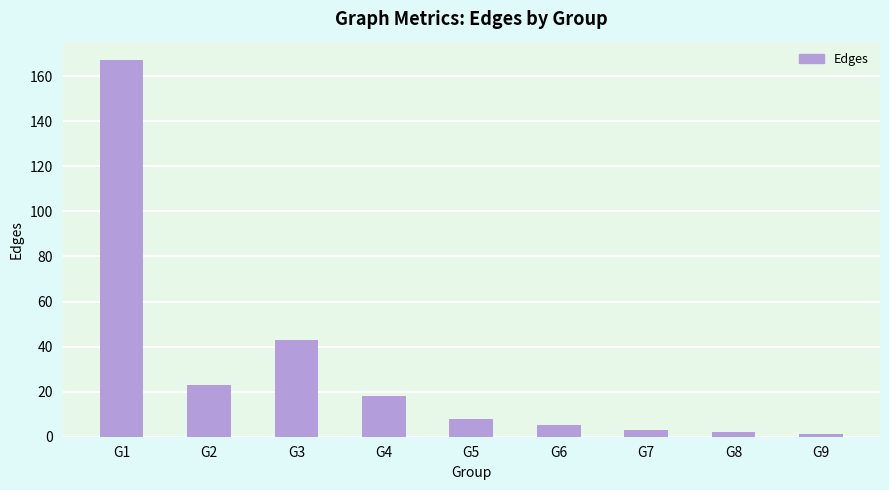

Reading left to right, list all the values displayed in this chart.

167	23	43	18	8	5	3	2	1